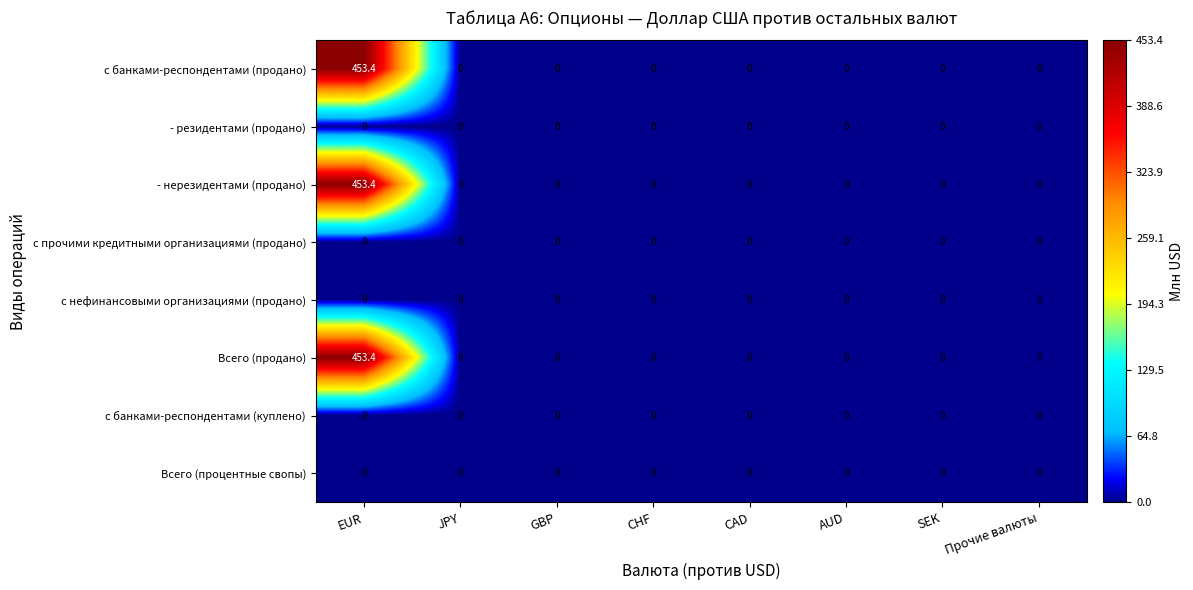

What is the maximum value shown in the chart?

453.4